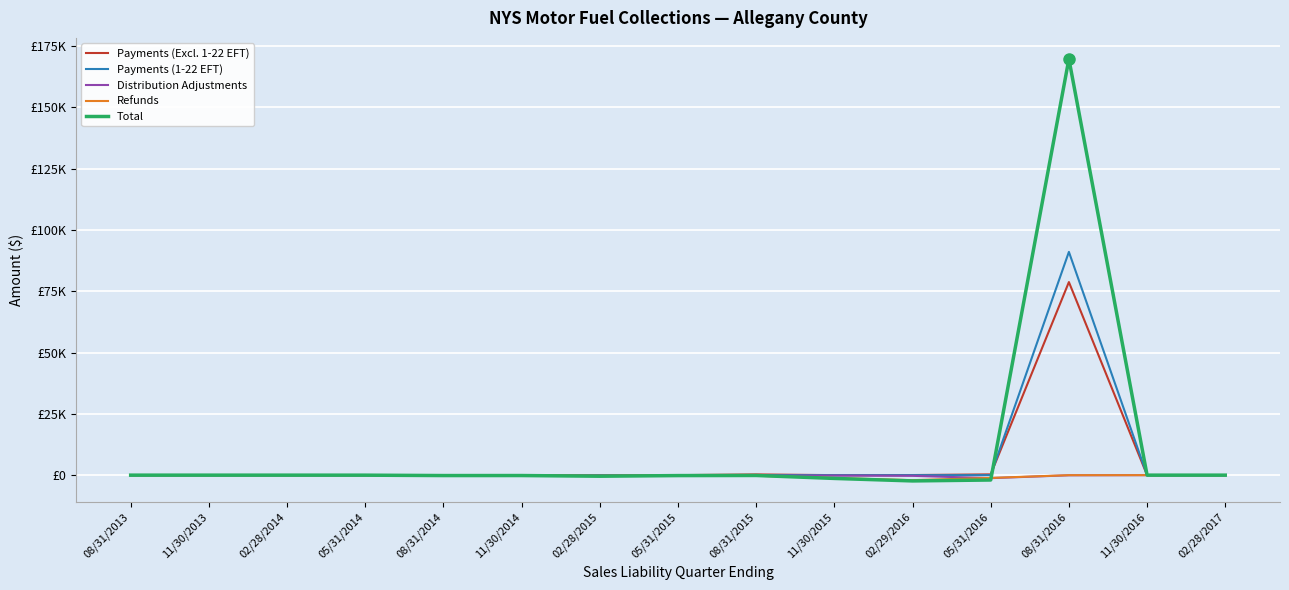

Is this an area chart (filled region under the line)?

No